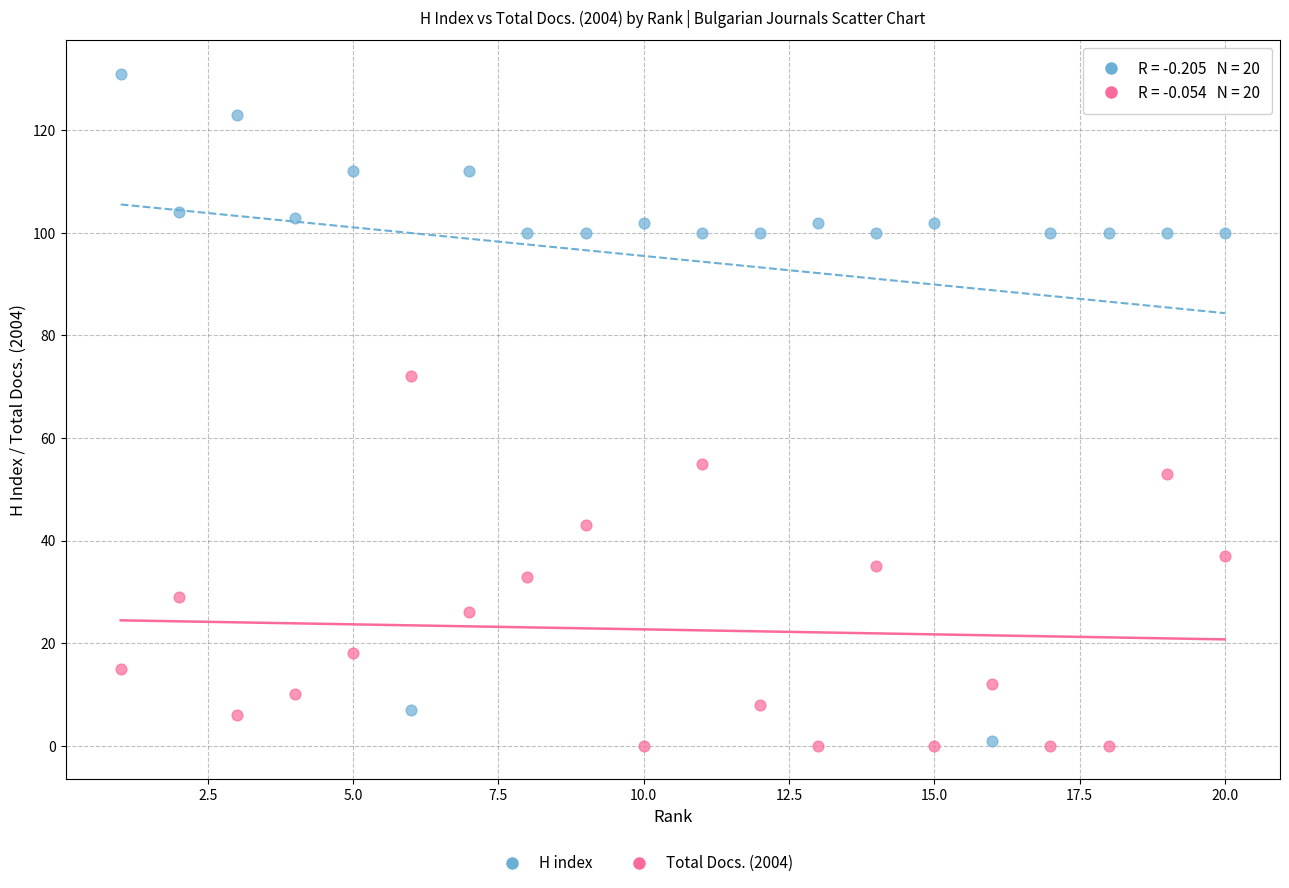

Which series has the widest spread of Y values?

H index